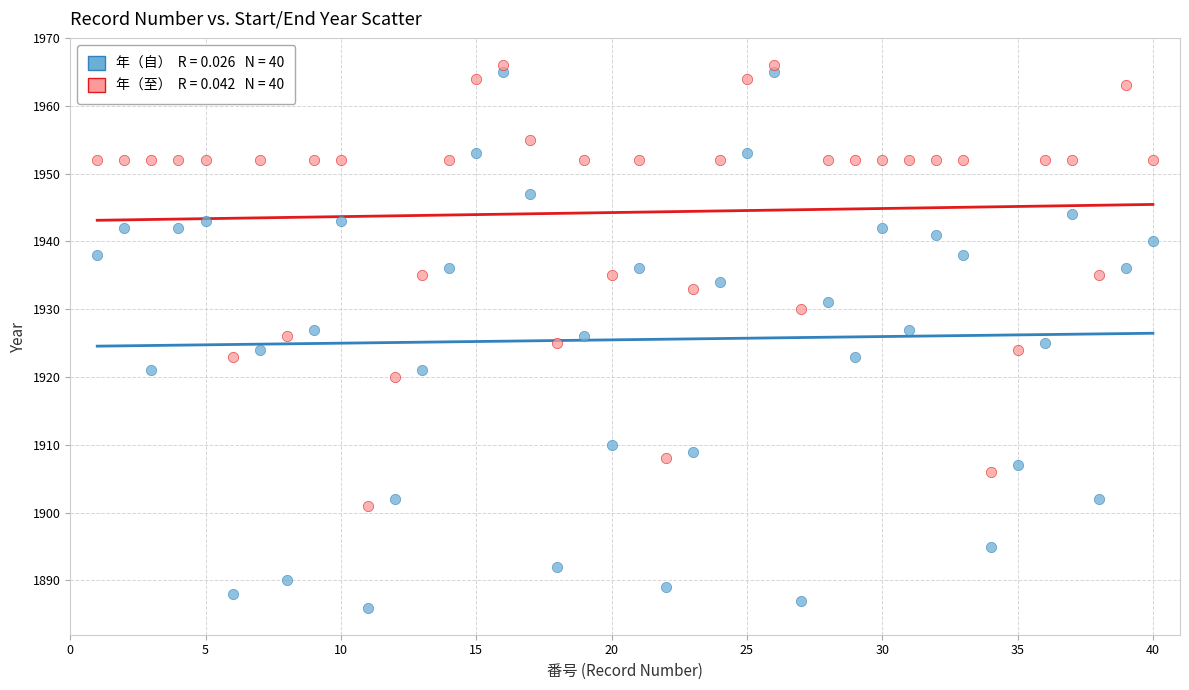

Across all data points, what is the range of Y values (max minus min)?

80